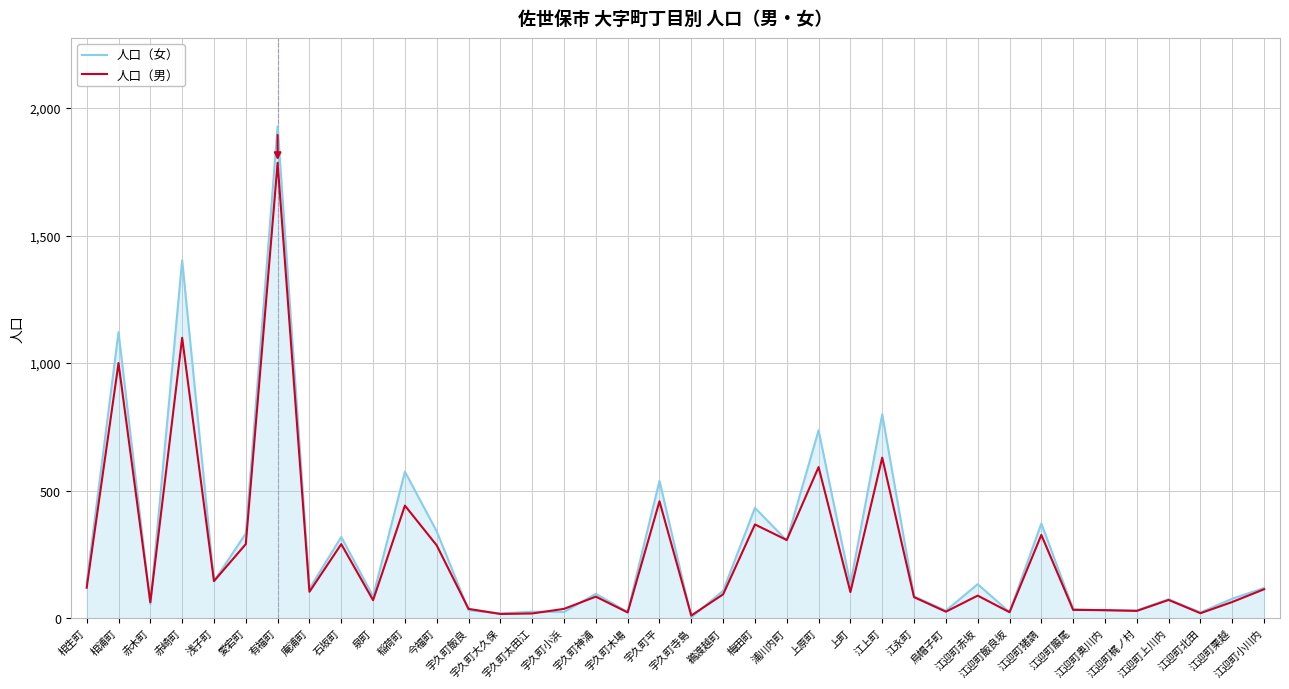

List the series in order of their overall mean, highest first.

人口（女）, 人口（男）